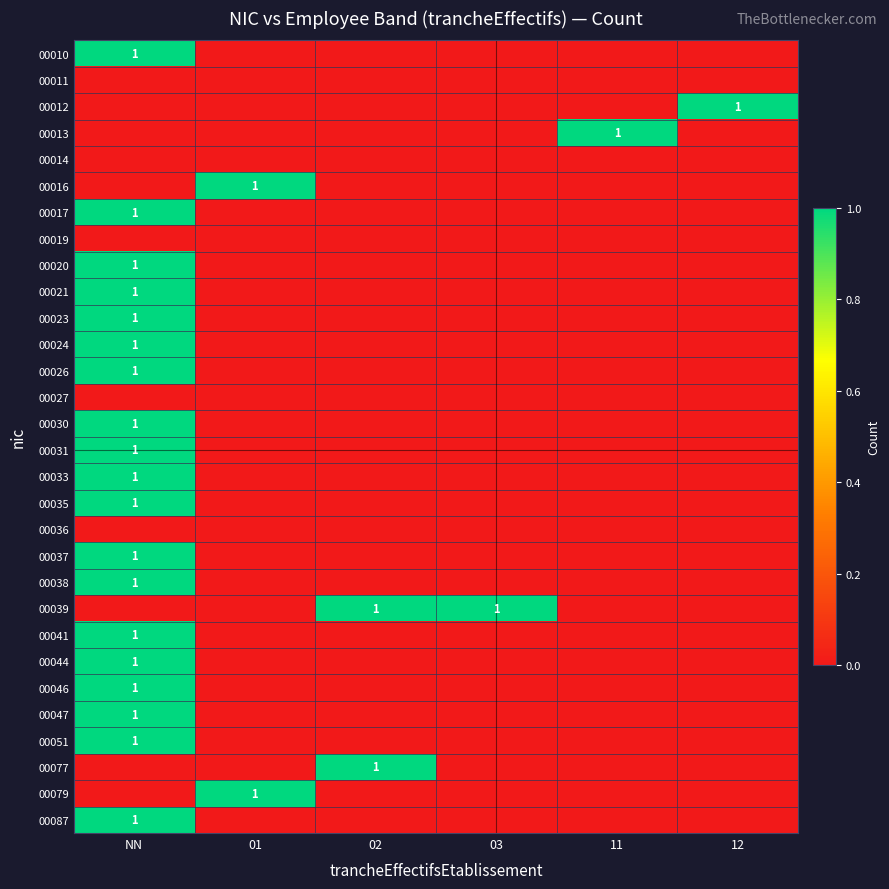

True or false: 00051 has a value of 0 at 12.

True